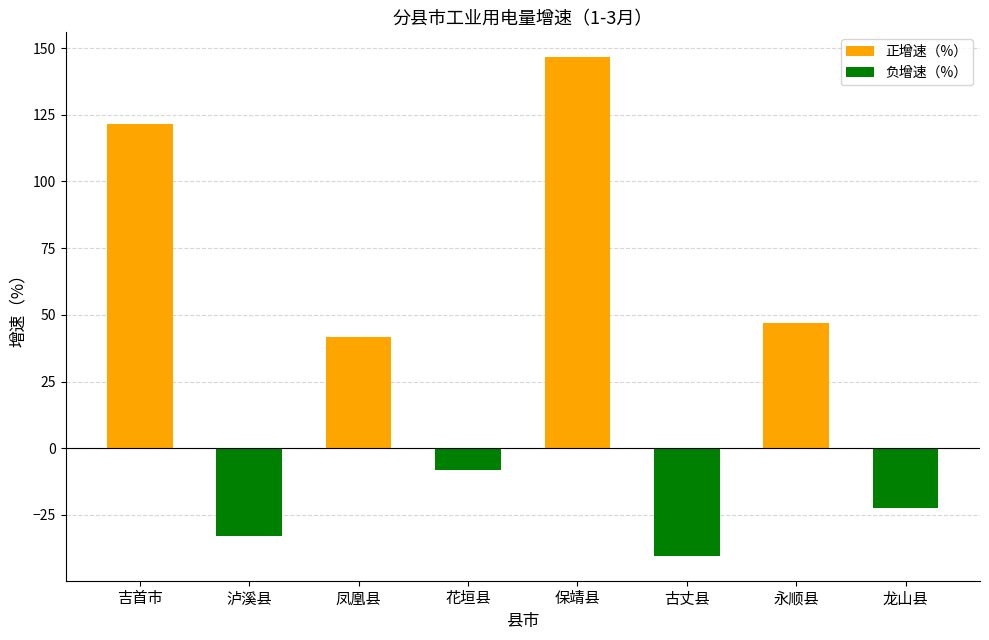

What value does the data have at 保靖县?

146.6